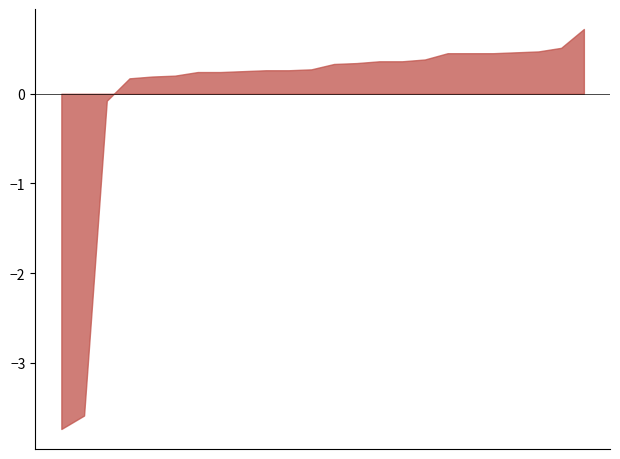

What is the difference between the maximum and minimum values?

4.5